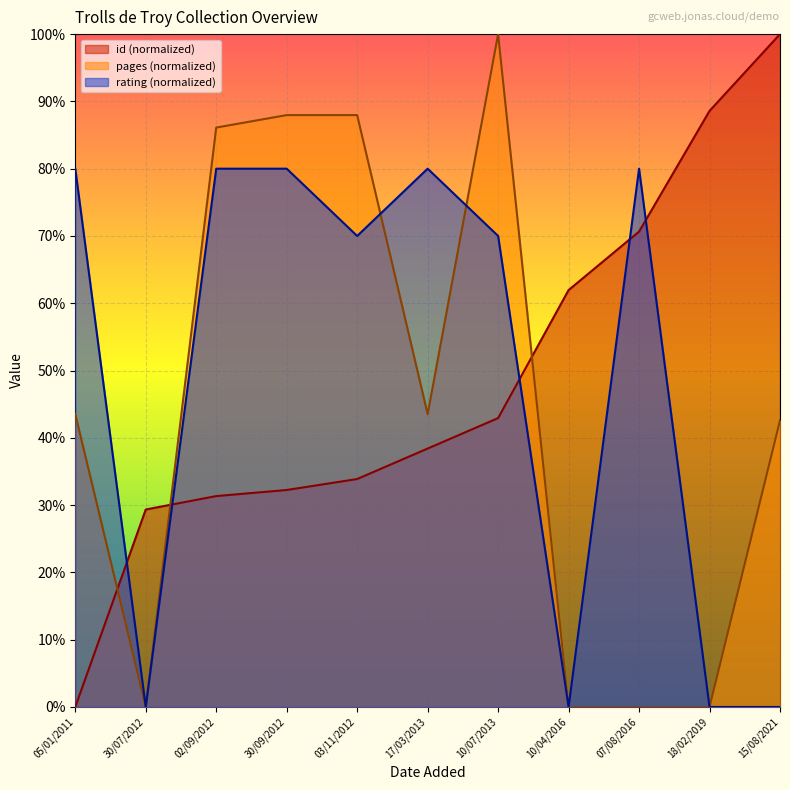

True or false: pages has more than 0 interior local peaks.

True